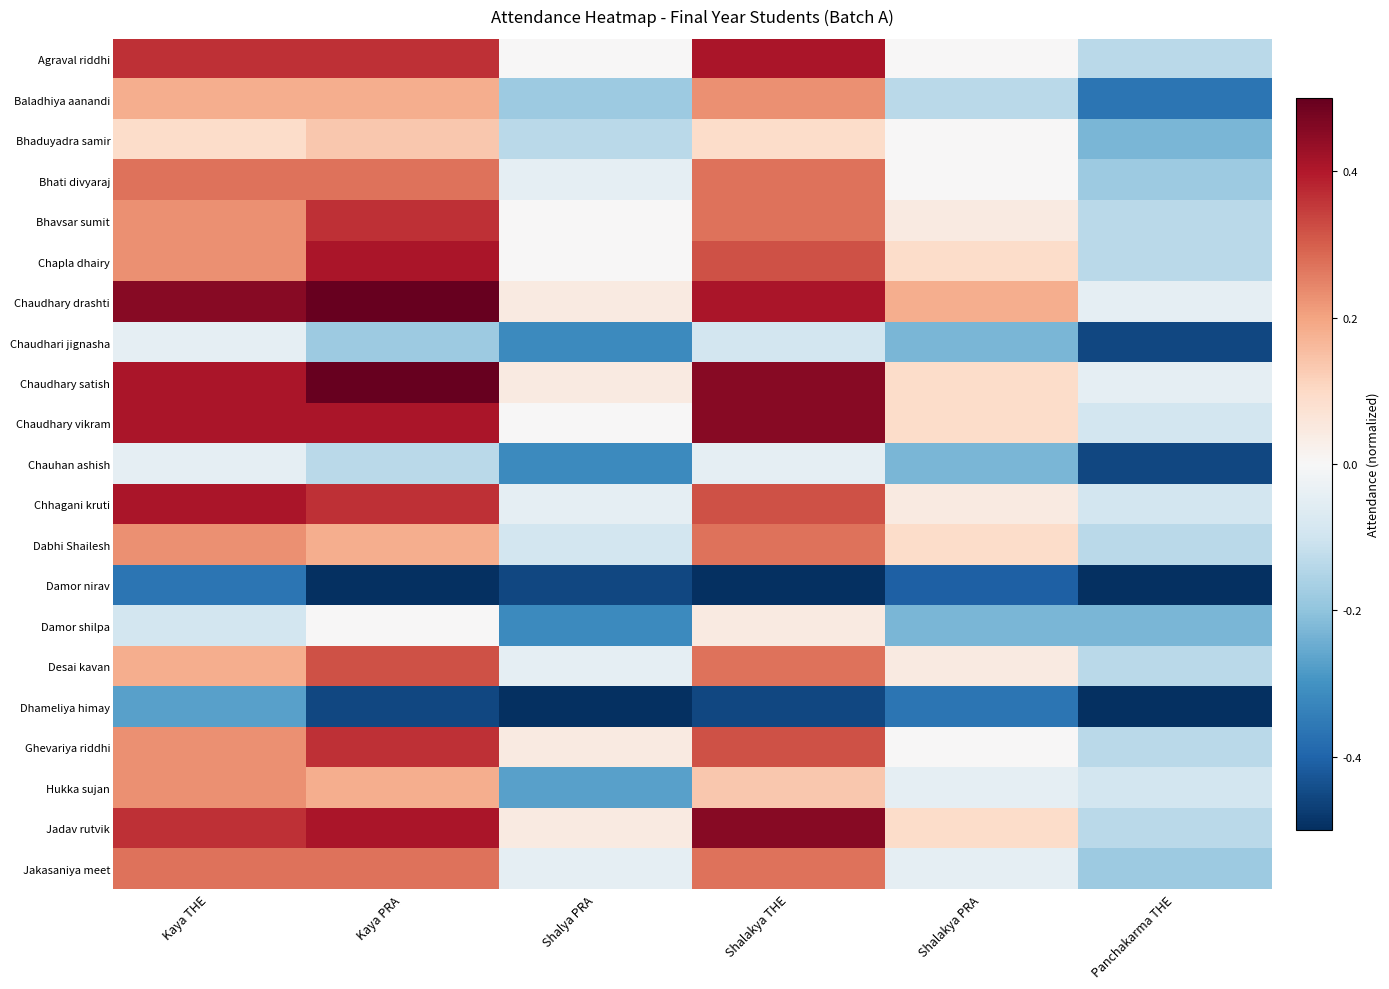

At how many categories does at least one series exceed 0?

5